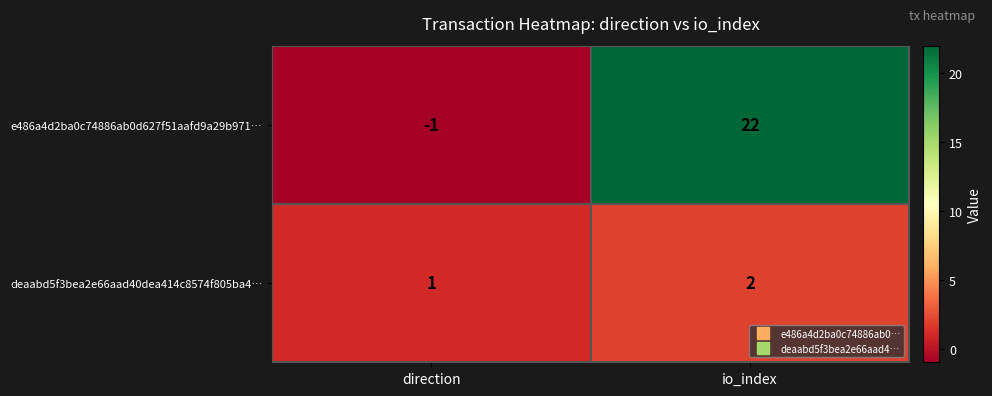

Which series has the largest range (max minus min)?

e486a4d2ba0c74886ab0d627f51aafd9a29b971…